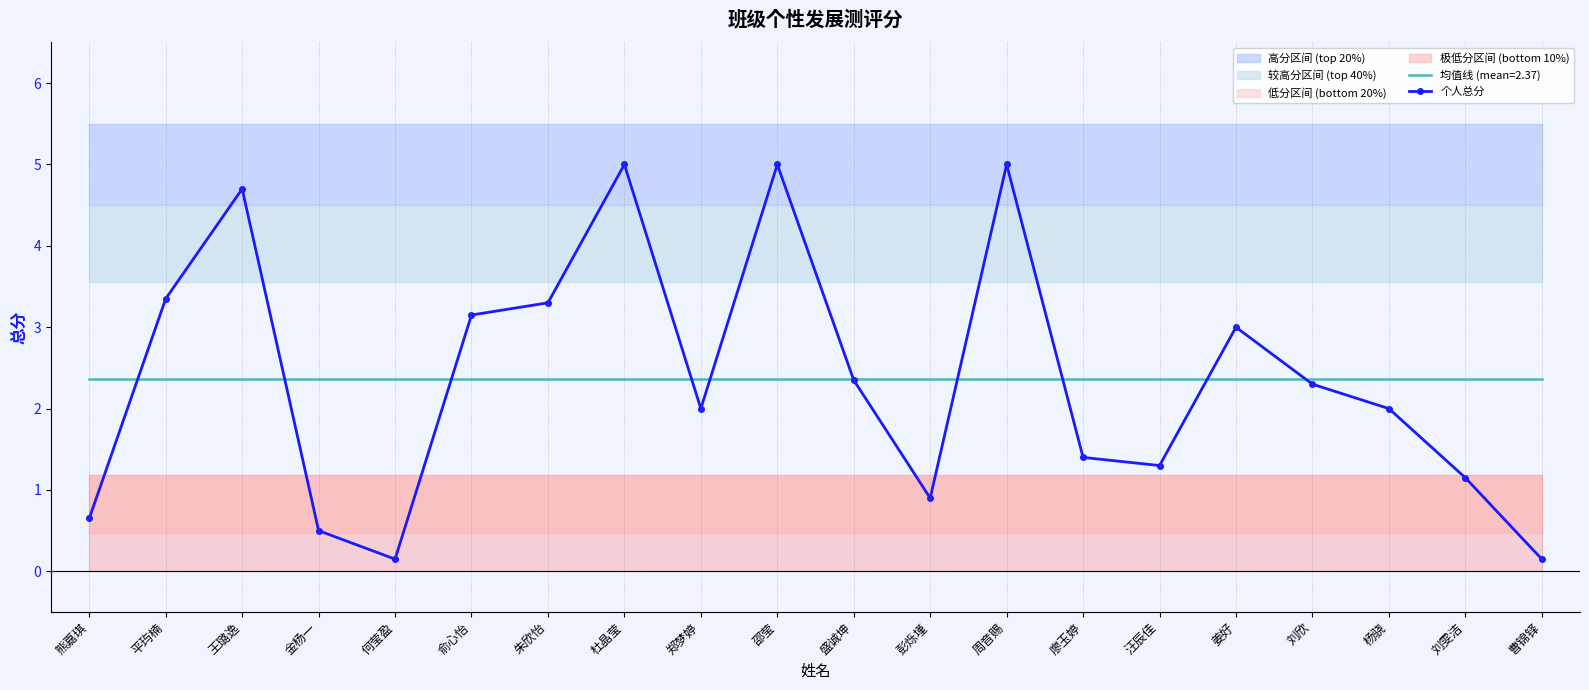

Where is the first local maximum?

王璐逸